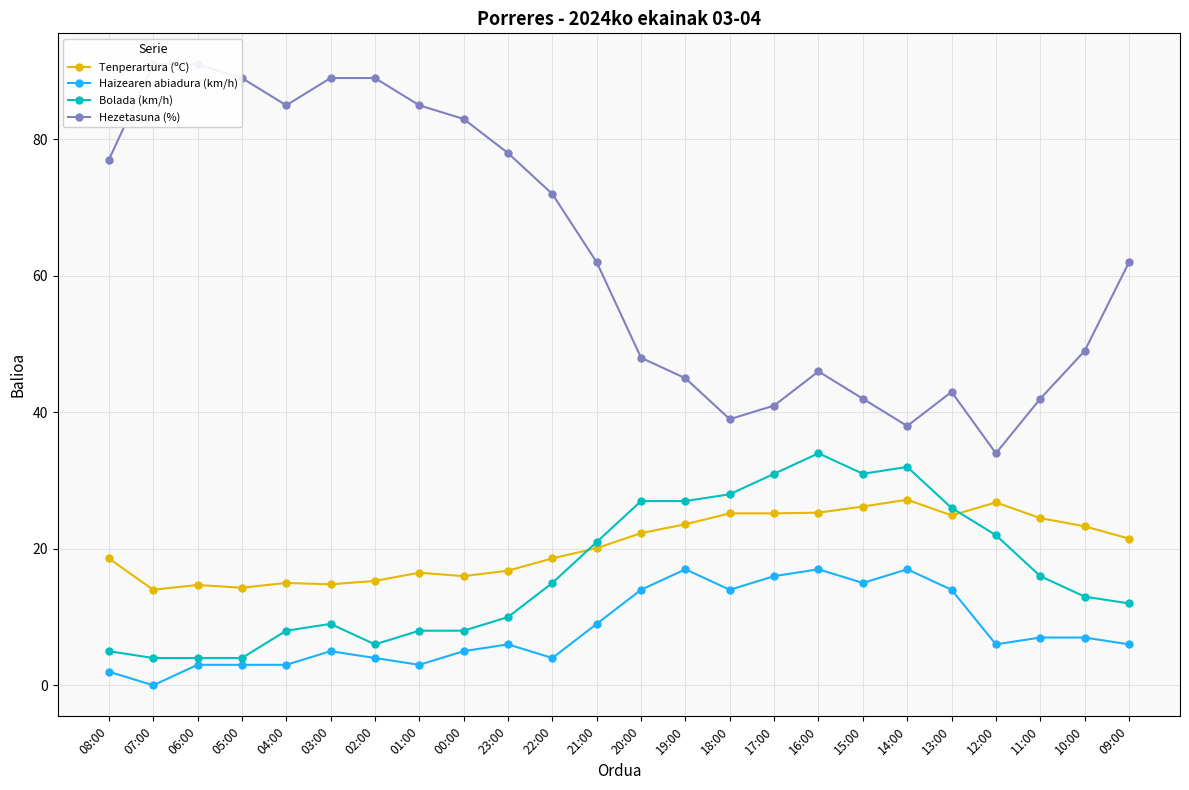

Where is the first local minimum for Tenperartura (ºC)?

07:00